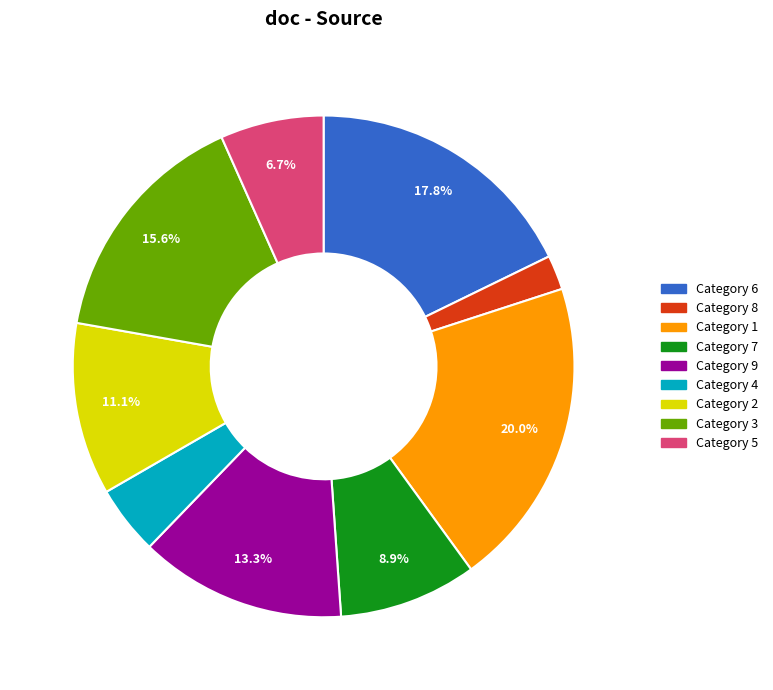

Is there a majority slice in this chart?

No